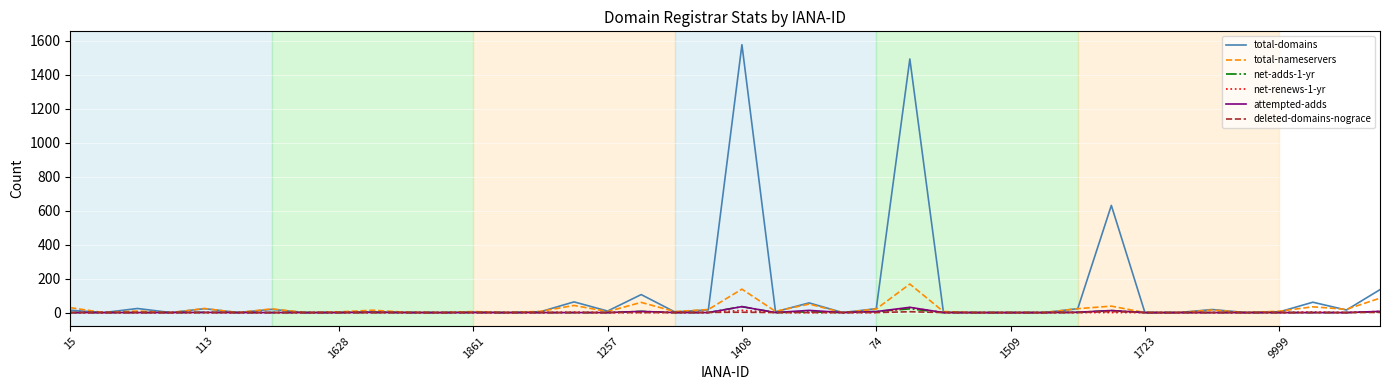

What is the maximum value shown in the chart?

1577